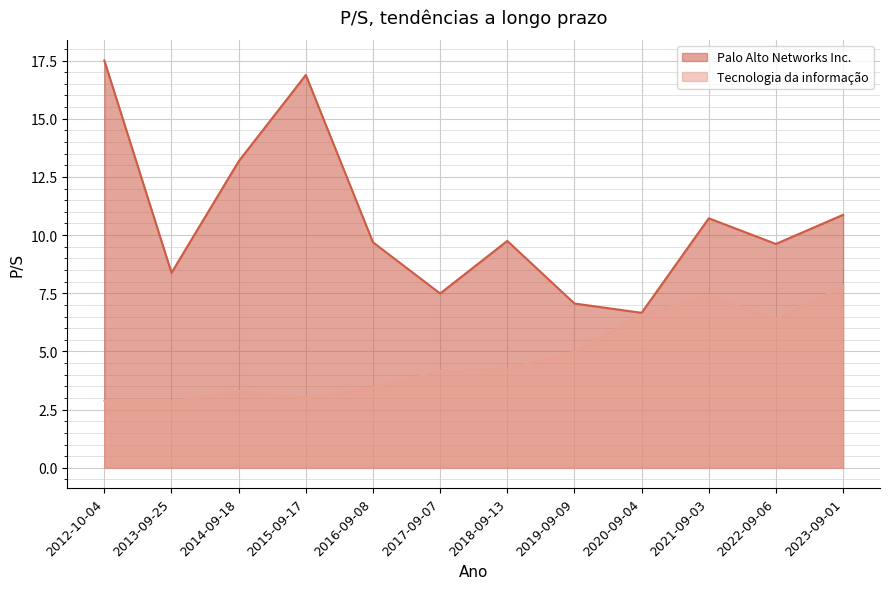

Which series has the largest total across all categories?

Palo Alto Networks Inc.